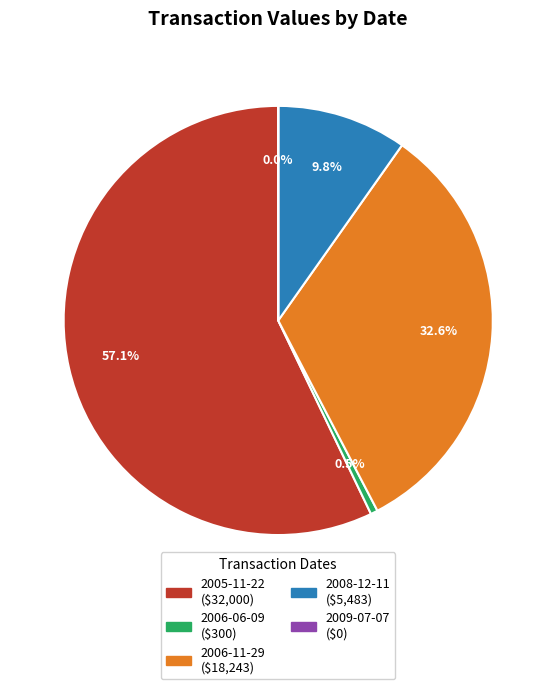

How much of the chart is everything except 2006-06-09?

99.5%